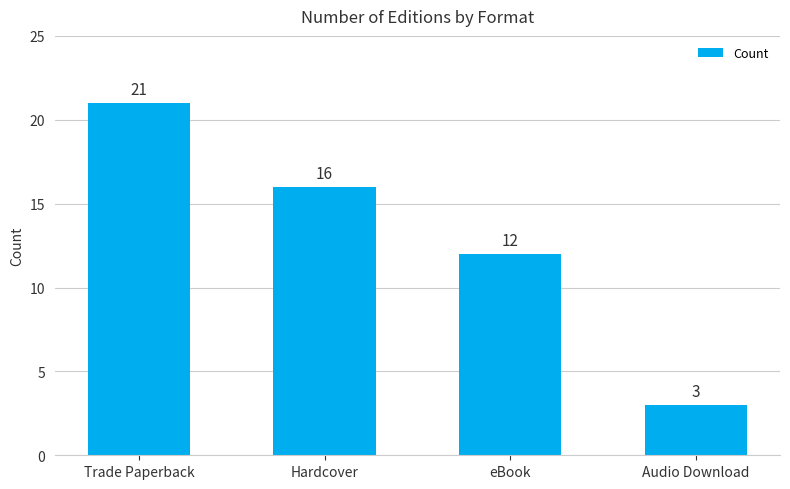

Which label corresponds to the smallest value in the chart?

Audio Download